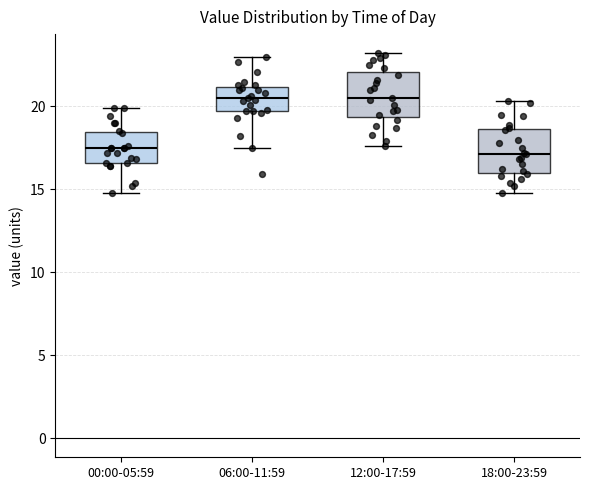

Reading left to right, read every box against the y-axis: the position of its median line, the range the box covers, and the ends of its whiskers. The values are not printed on the chart, so give them approximately, as read against the axis.

00:00-05:59: median 17.5, box 16.5 to 18.5, whiskers 15.0 to 20.0
06:00-11:59: median 20.5, box 19.5 to 21.0, whiskers 17.5 to 23.0
12:00-17:59: median 20.5, box 19.5 to 22.0, whiskers 17.5 to 23.0
18:00-23:59: median 17.0, box 16.0 to 18.5, whiskers 15.0 to 20.5